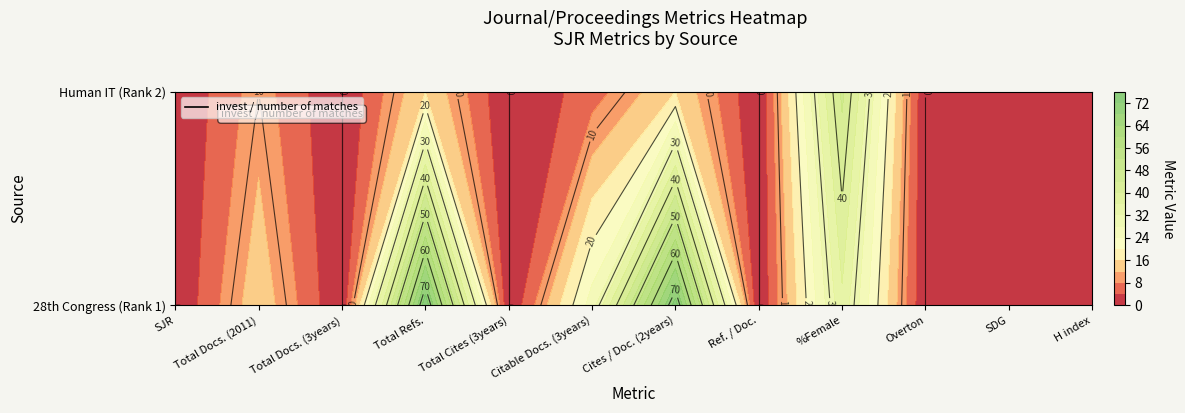

Which series has the largest total across all categories?

28th Congress of the International Council